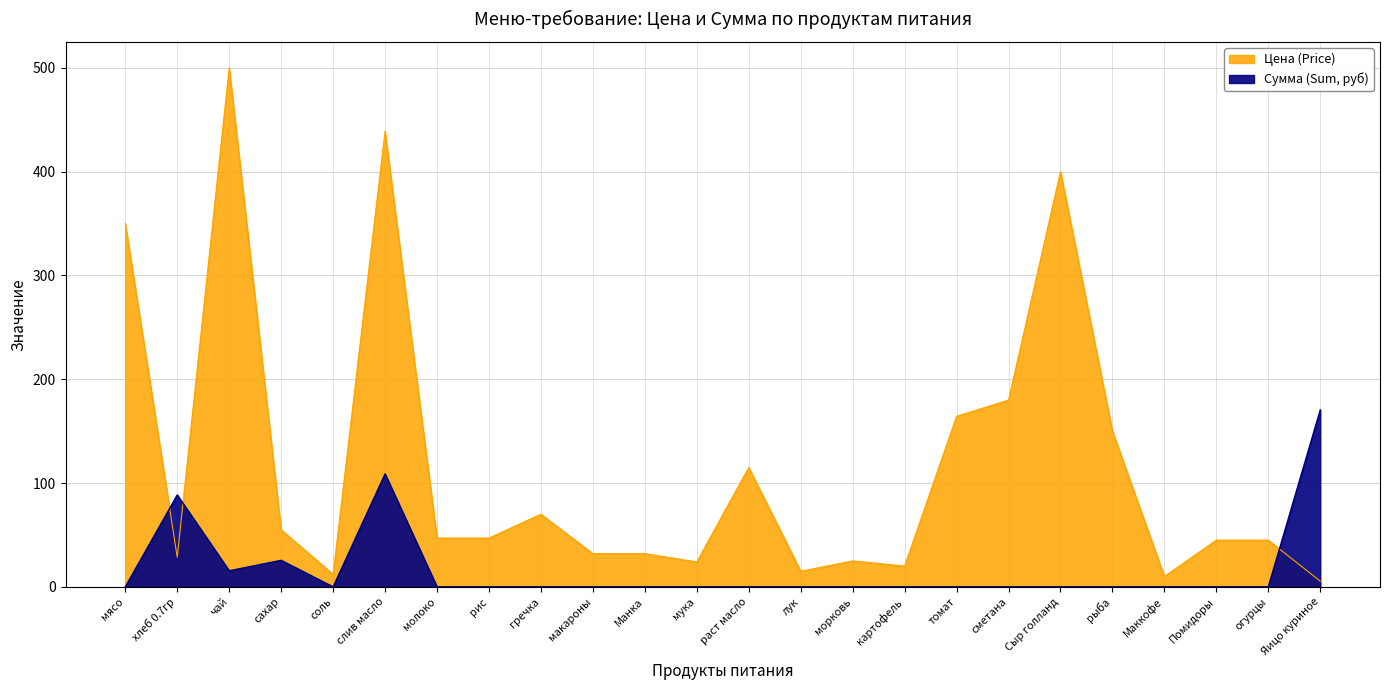

Count the number of data series in this chart.

2